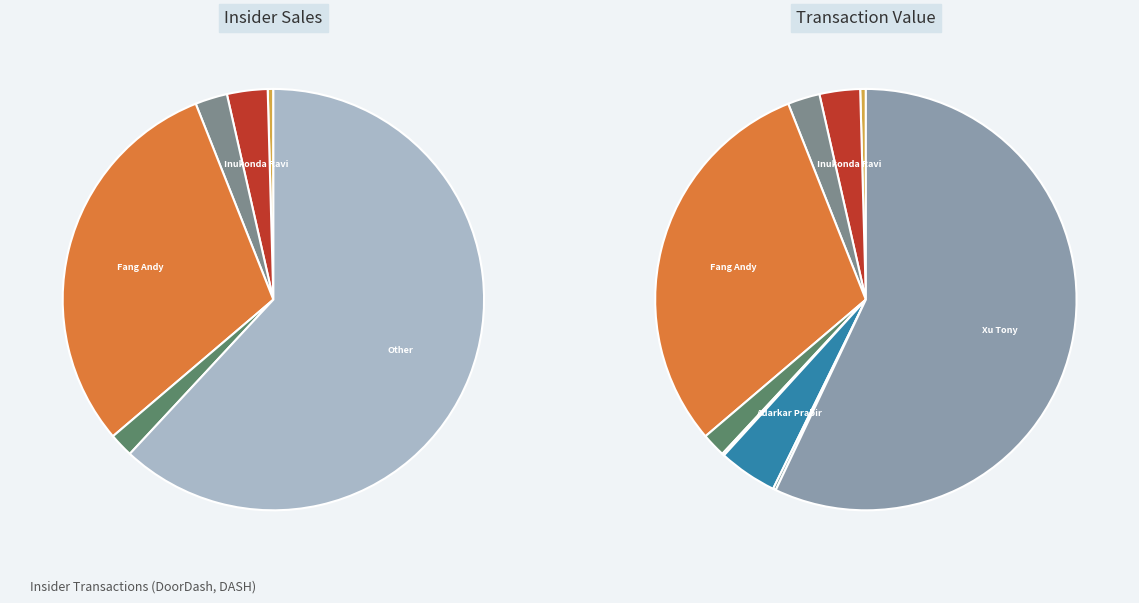

Combined, do Yandell Keith and Xu Tony (S) account for over 50%?

No